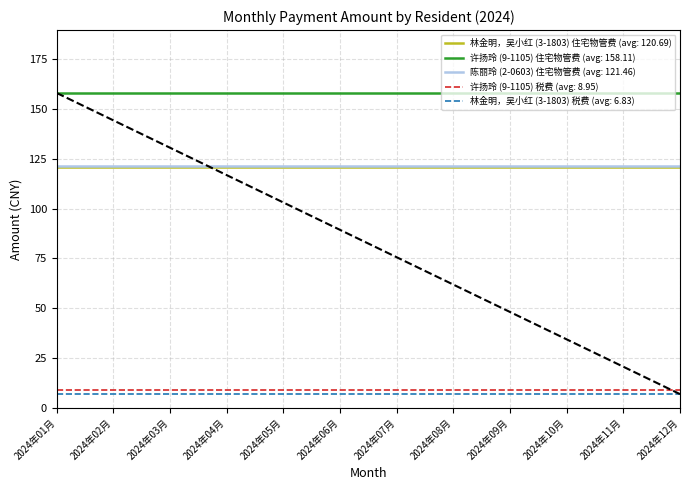

True or false: 许扬玲 (9-1105) 住宅物管费 (avg: 158.11) and 许扬玲 (9-1105) 税费 (avg: 8.95) cross at least once.

False